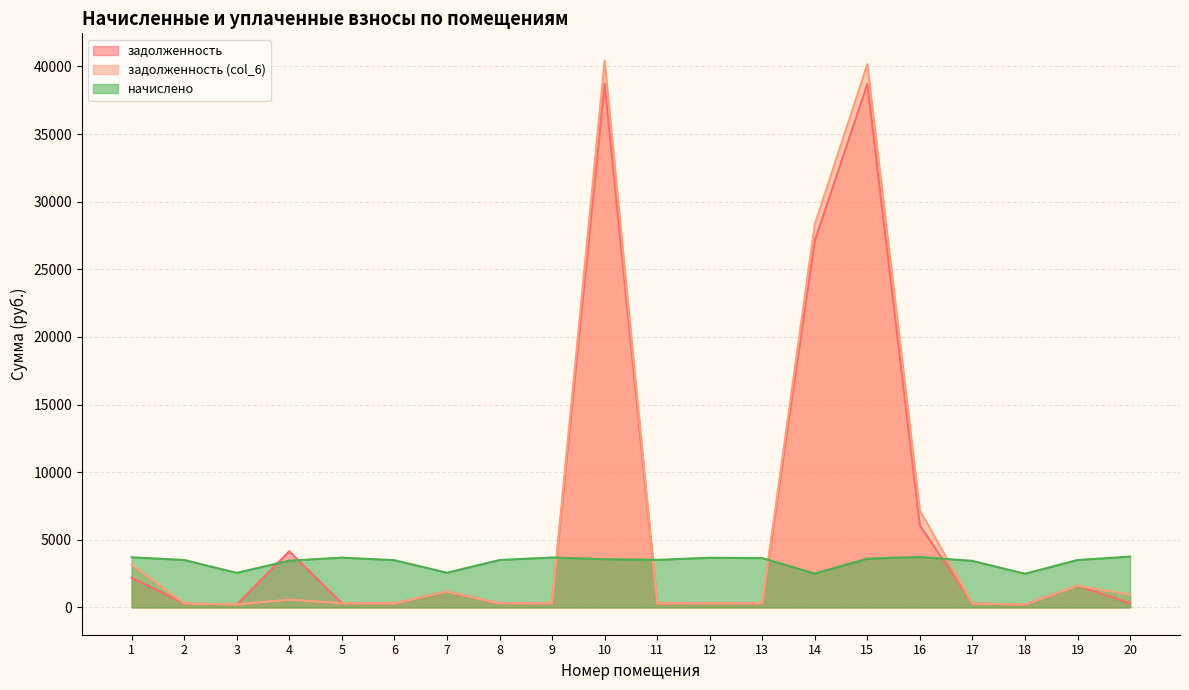

What is the minimum value shown in the chart?

207.4